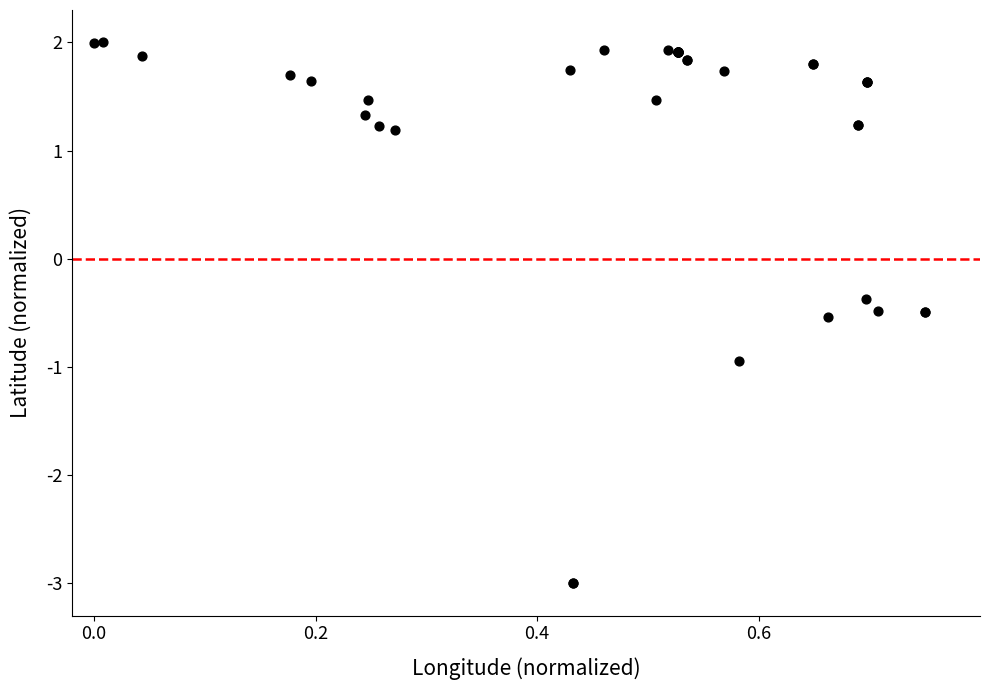

What Y value in the scatter plot is closest to 0?

-0.4